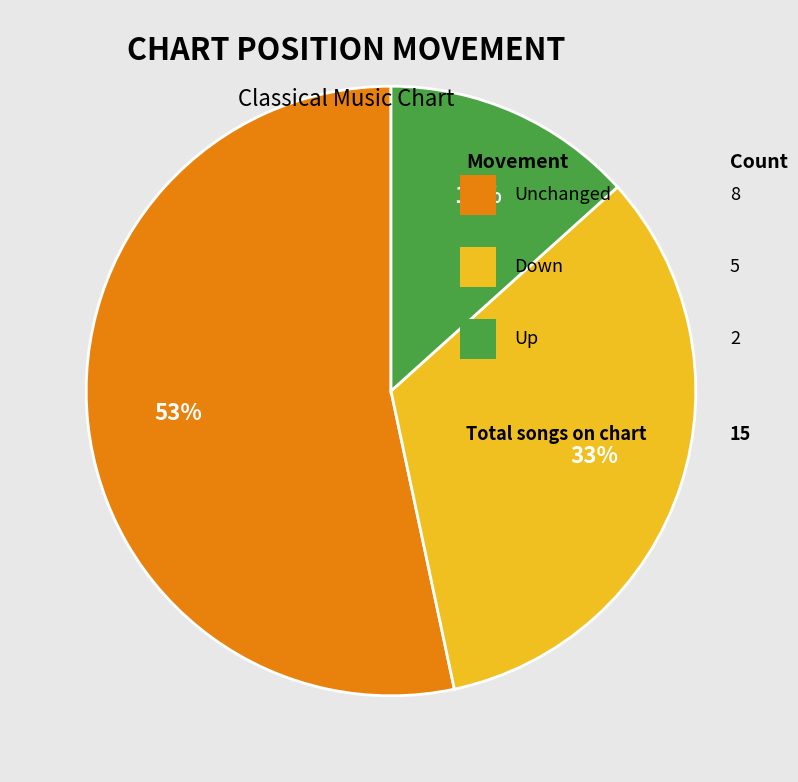

How many slices are in this pie chart?

3